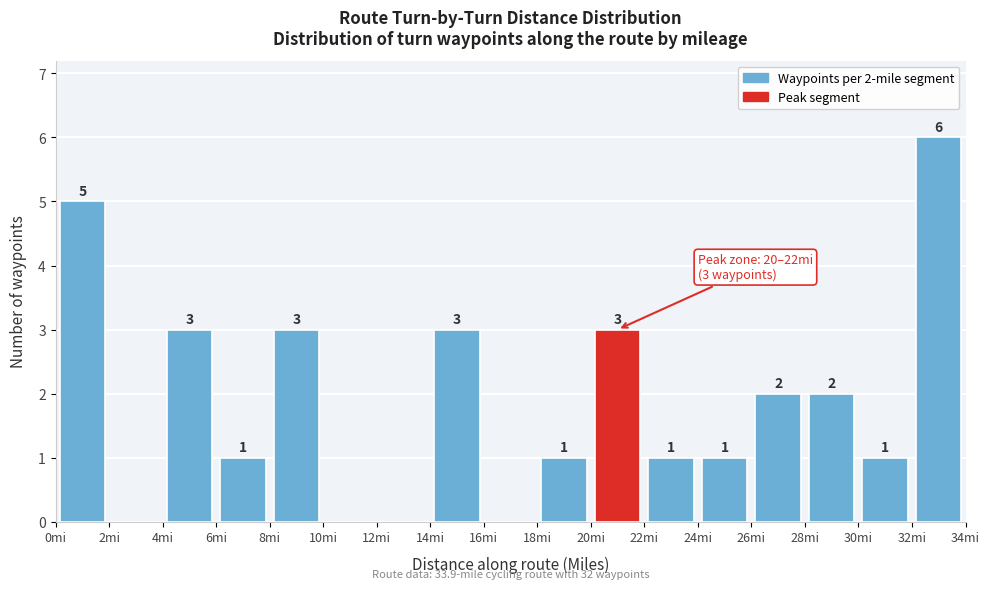

Which range on the x-axis has the tallest bar?

32 to 34